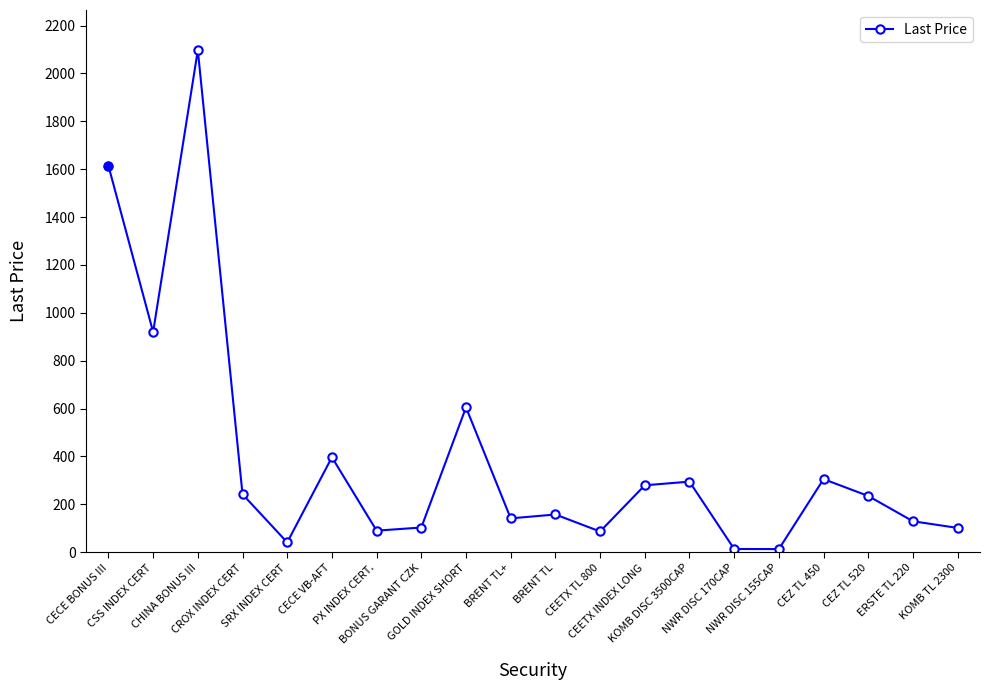

What is the average value?

393.2